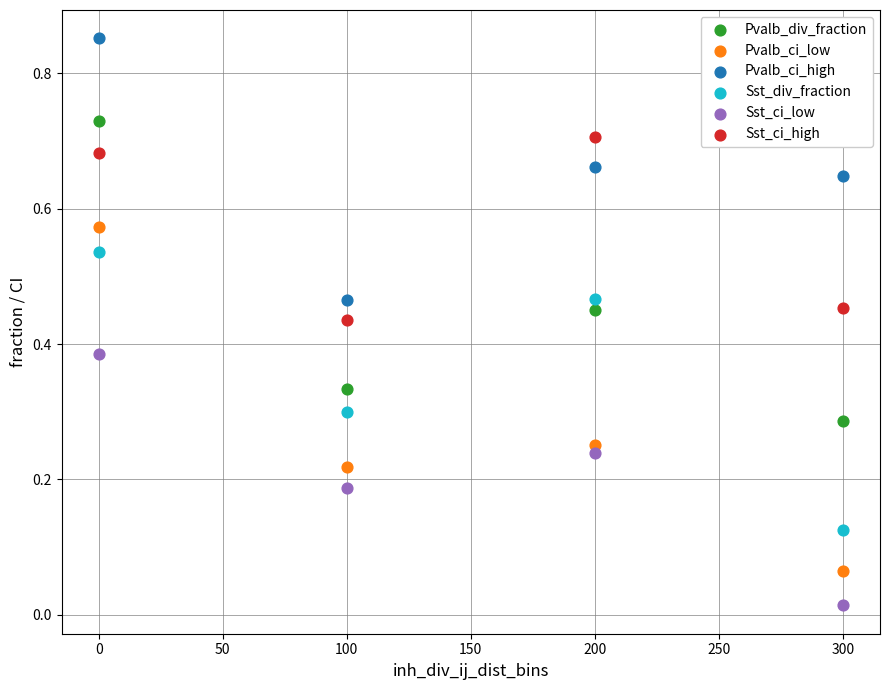

Which series contains the highest Y value?

Pvalb_ci_high